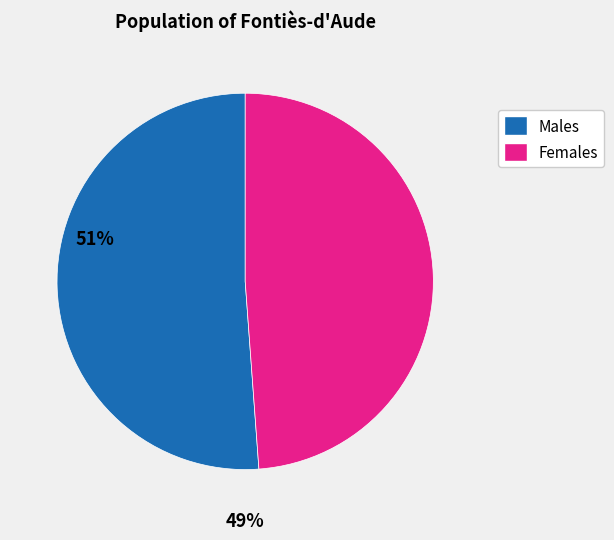

Is it true that Males is 51% of the pie?

True